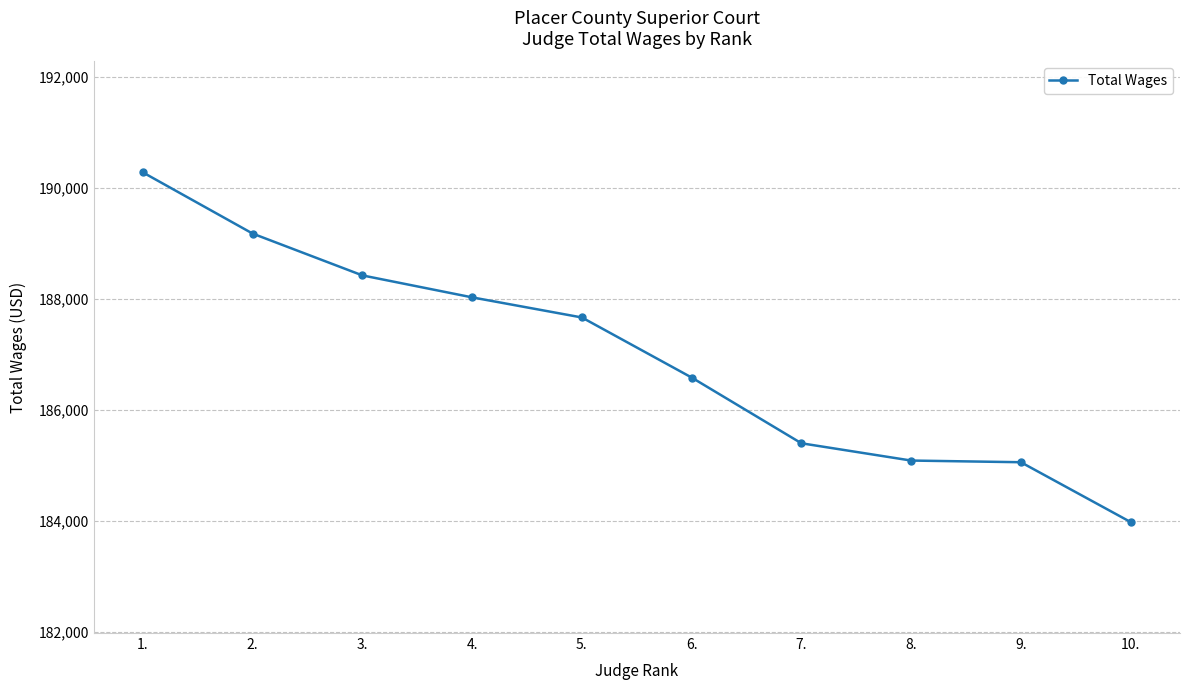

Does the chart display data point markers on the line(s)?

Yes